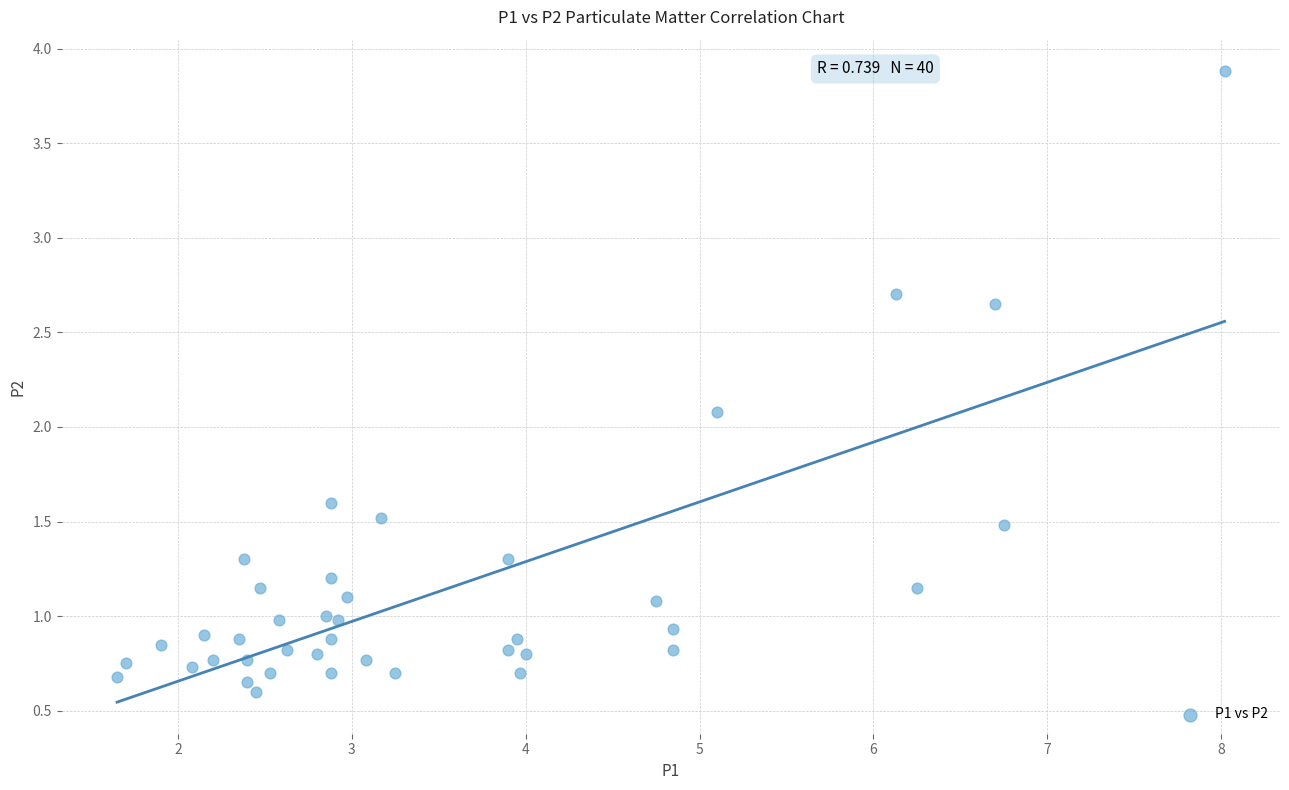

What Y value in the scatter plot is closest to 2?

2.1